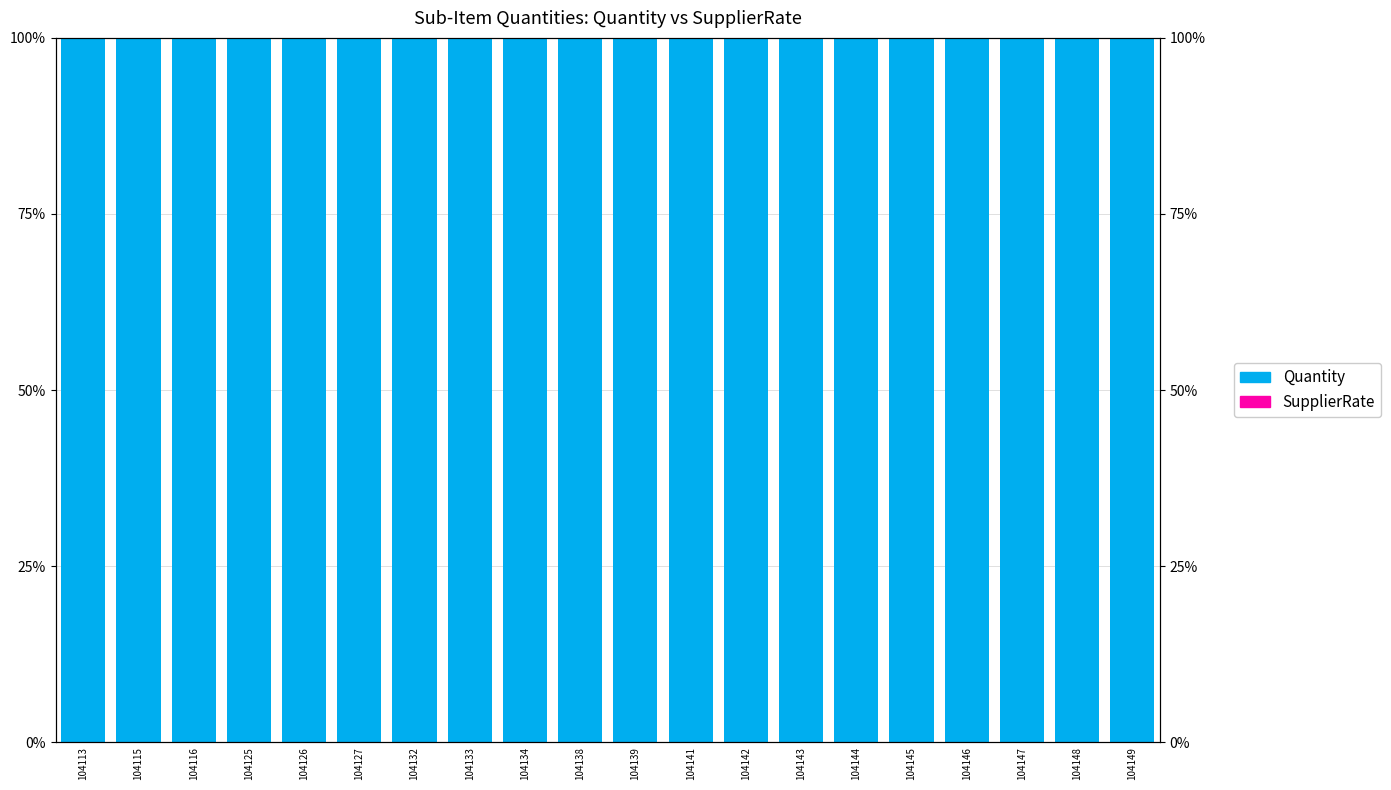

How many bars are there in total?

40